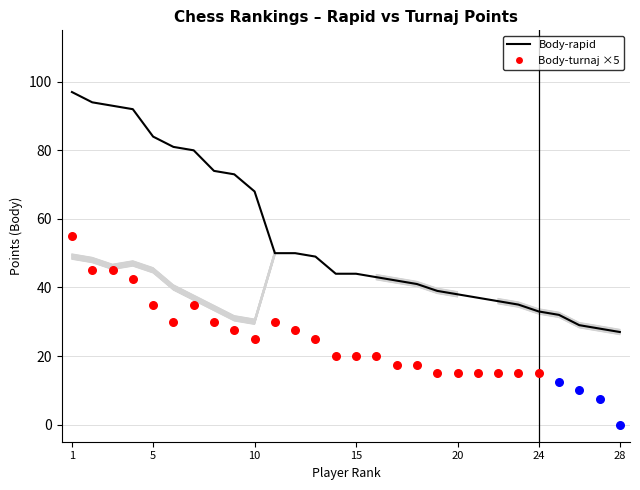

At which category is the sum across all series the highest?

1